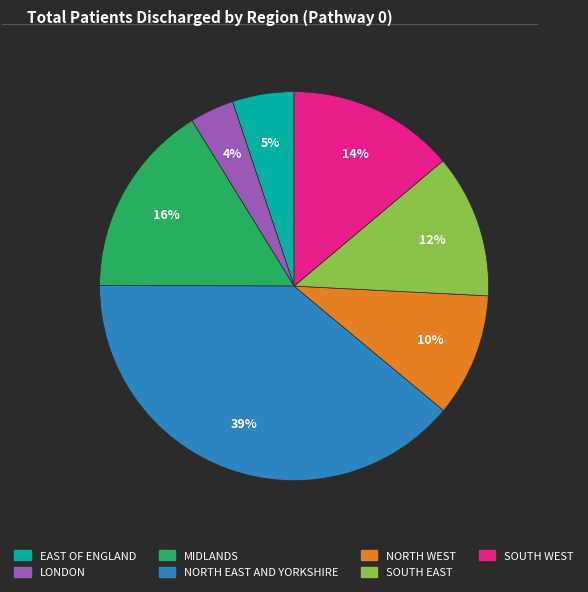

The SOUTH WEST slice represents 1% of the pie. True or false?

False